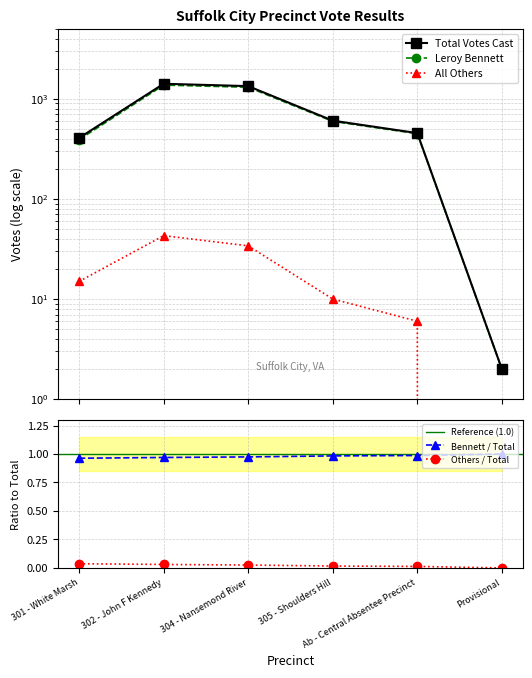

True or false: All Others has more than 1 interior local peaks.

False